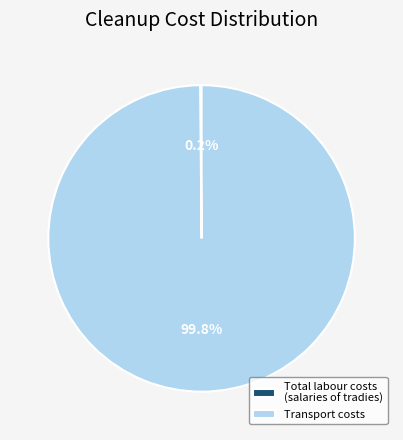

To the nearest percent, what portion does Transport costs represent?

100%